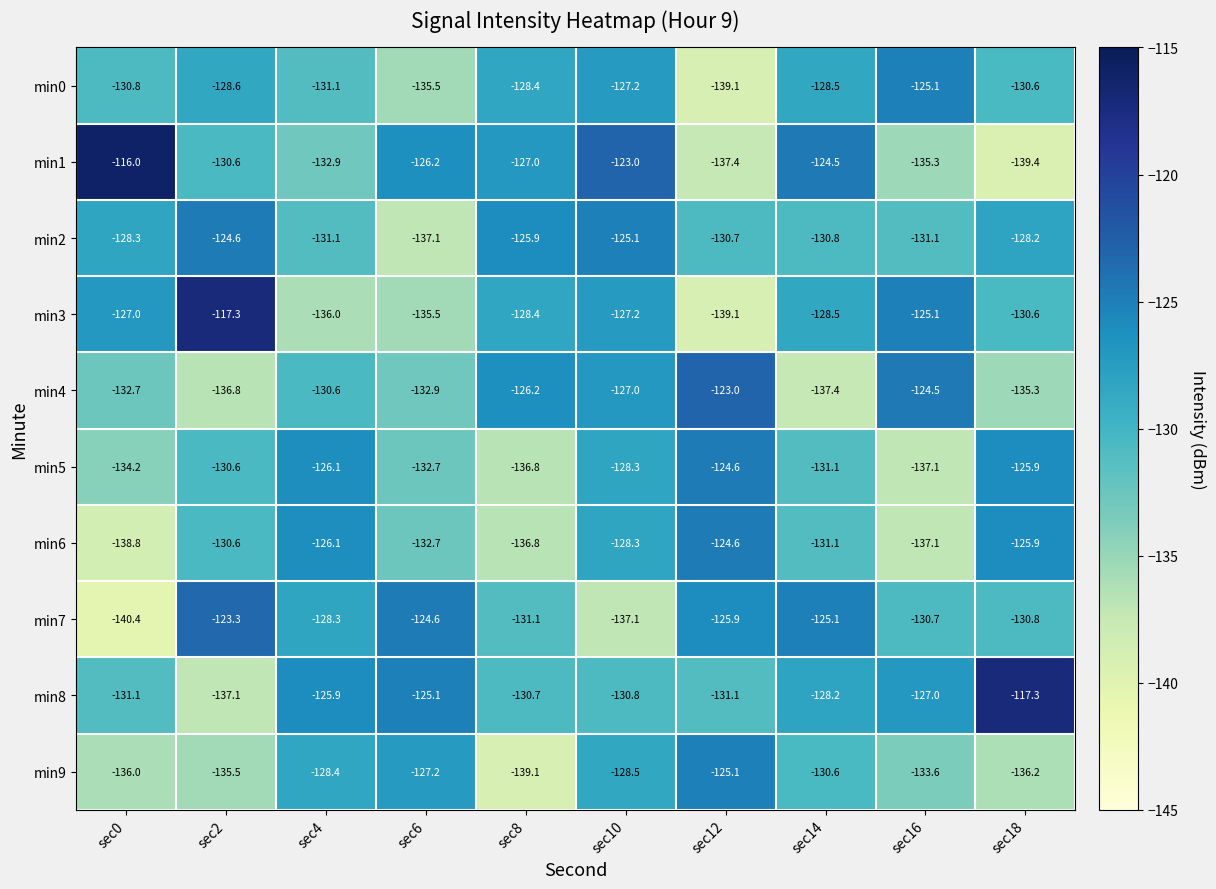

What is the spread (max minus min) of values at sec0?

24.4